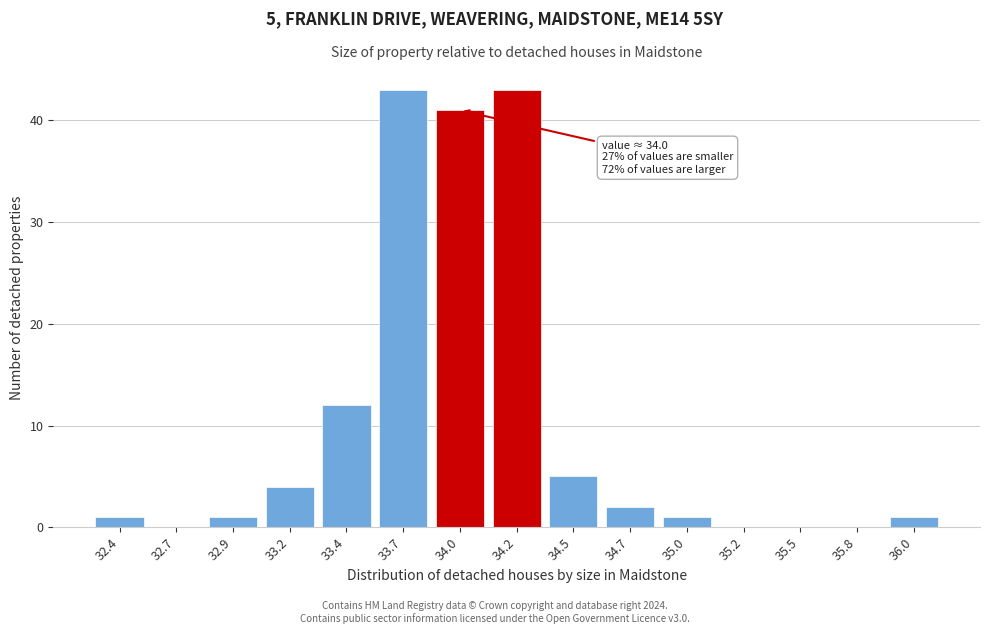

Reading left to right, transcribe all the data shown in this chart.

32.4=1	32.7=0	32.9=1	33.2=4	33.4=12	33.7=43	34.0=41	34.2=43	34.5=5	34.7=2	35.0=1	35.2=0	35.5=0	35.8=0	36.0=1